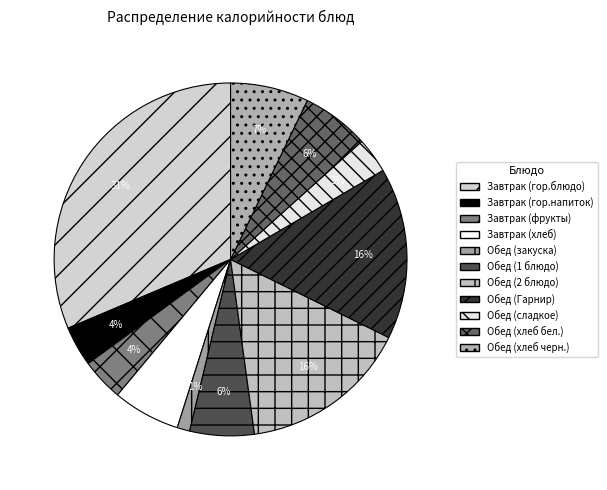

What is the total percentage of Завтрак (гор.напиток) and Обед (хлеб черн.)?

10.8%